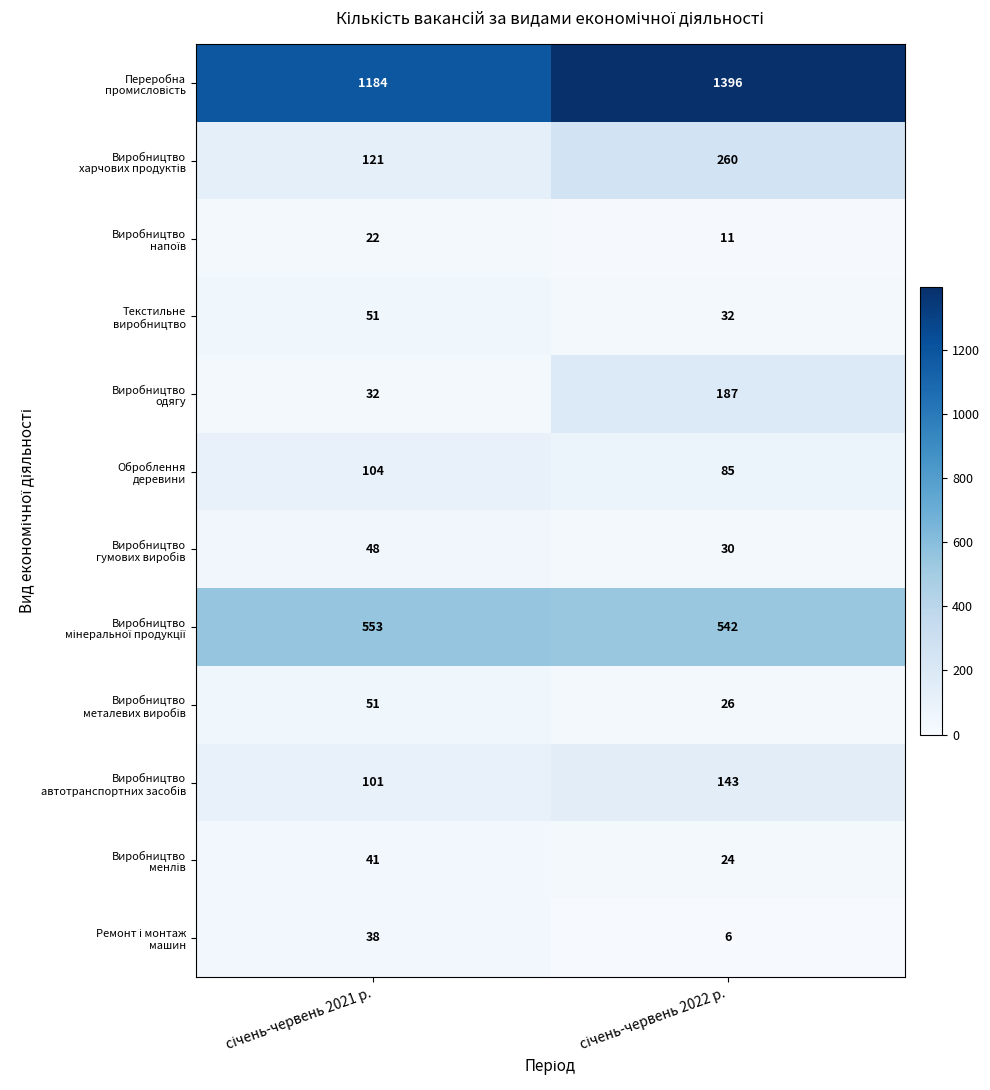

What is the maximum value shown in the chart?

1396